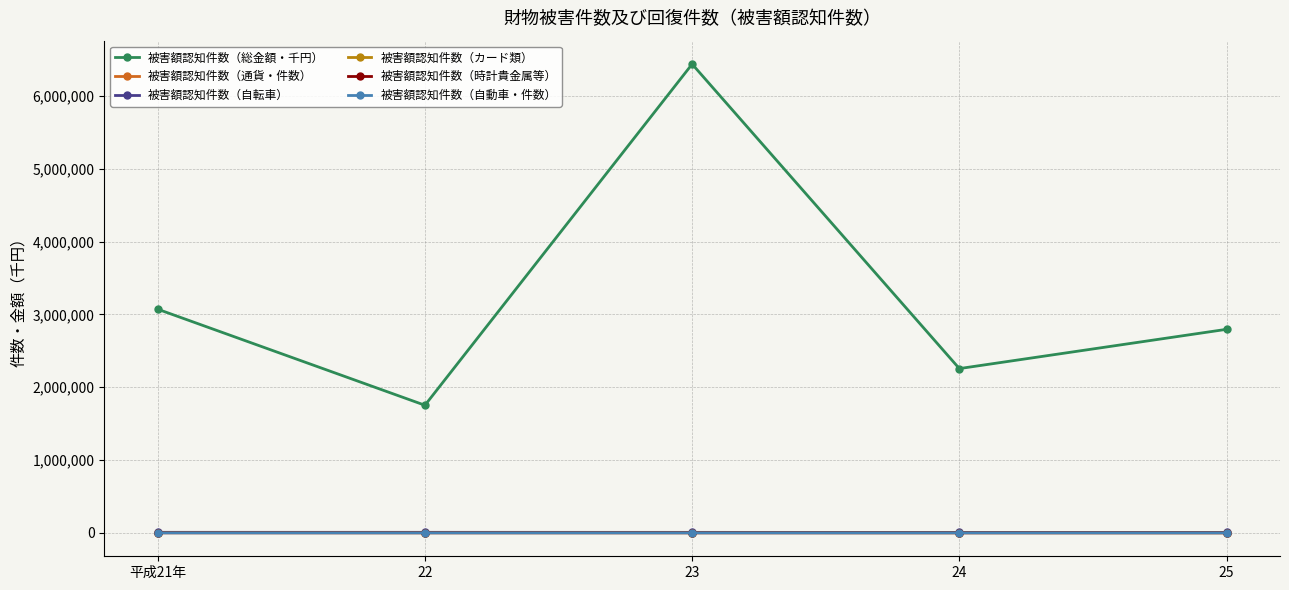

Is the value of 被害額認知件数（総金額・千円） at 25 greater than the value of 被害額認知件数（自転車） at 25?

Yes